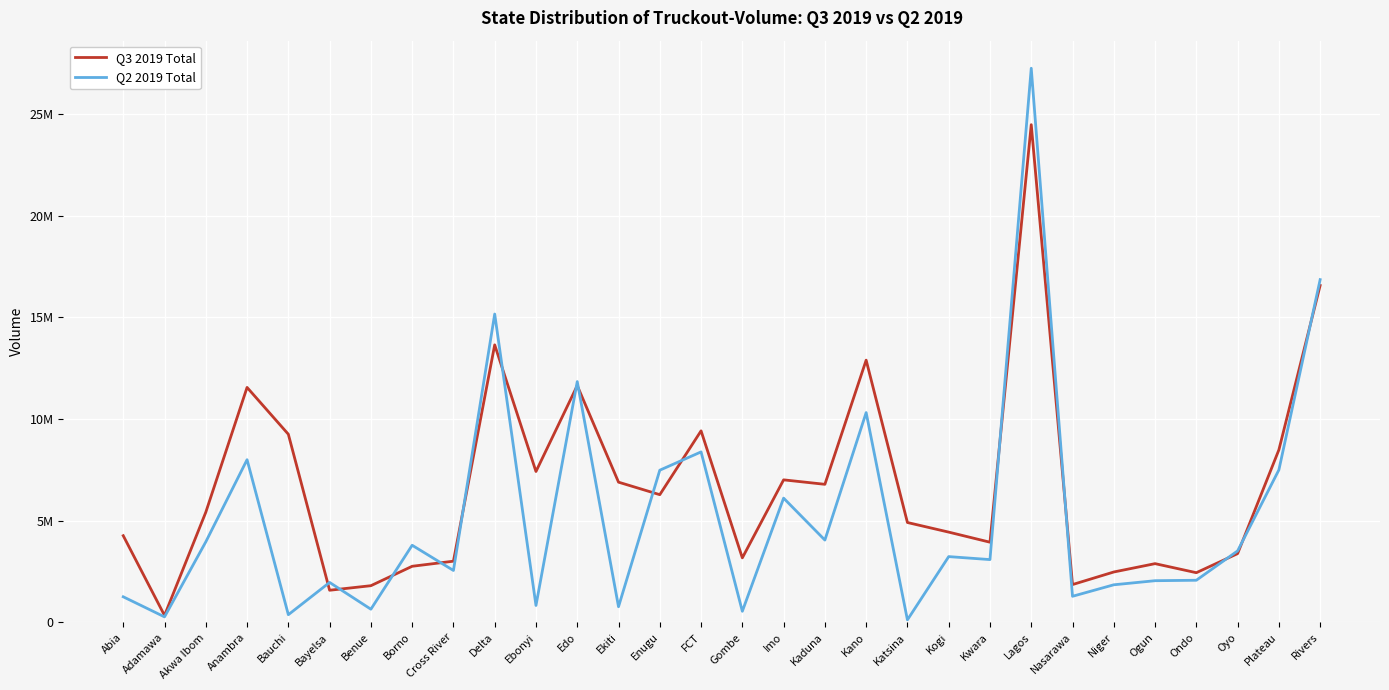

In Q3 2019 Total, how many points are lower than both neighbors (excluding endpoints)?

9